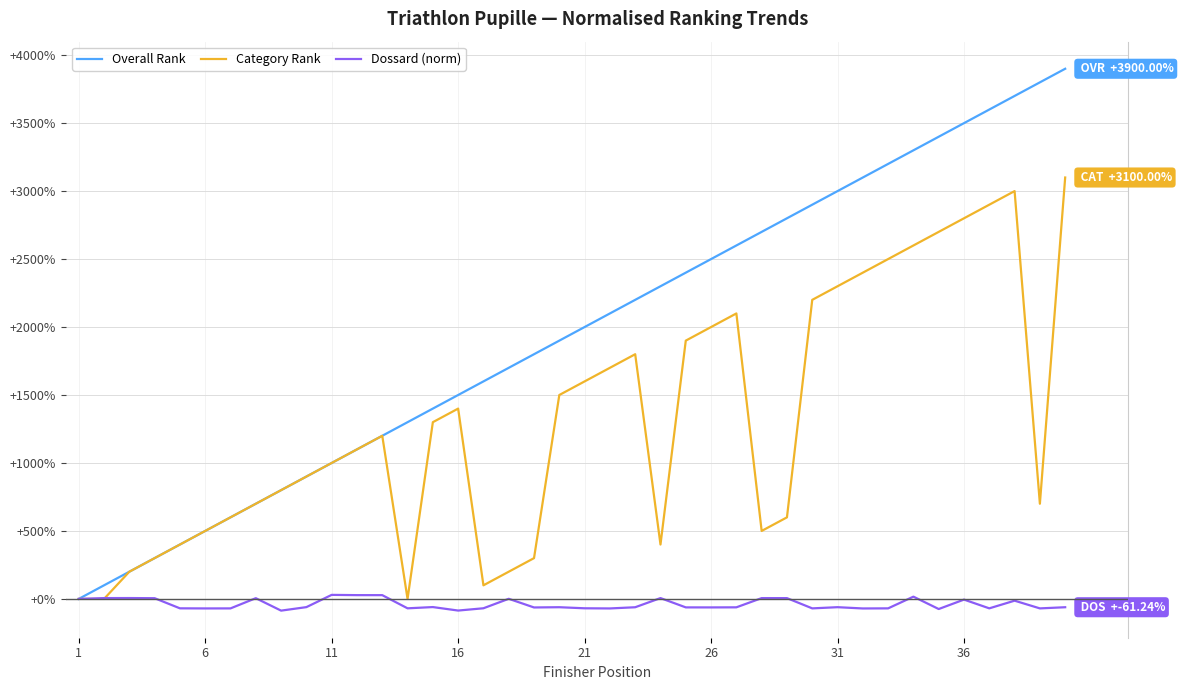

Which series has the largest total across all categories?

Overall Rank